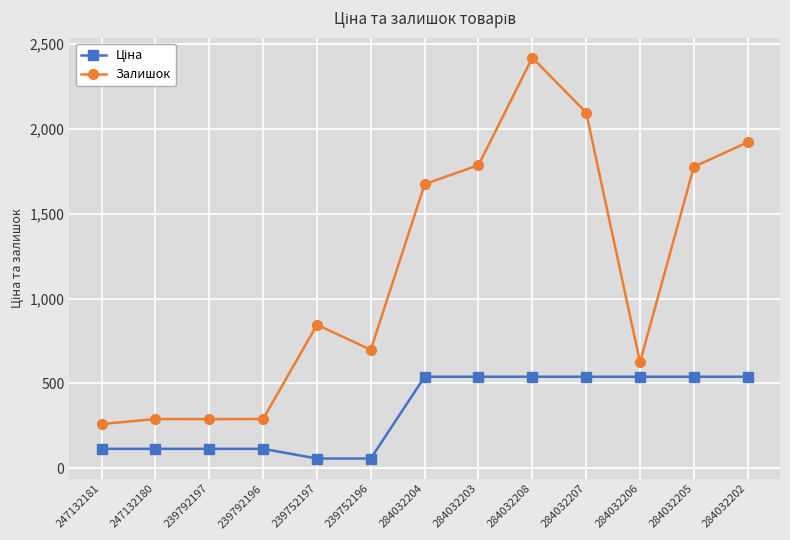

What is the label of the 7th point from the right?

284032204